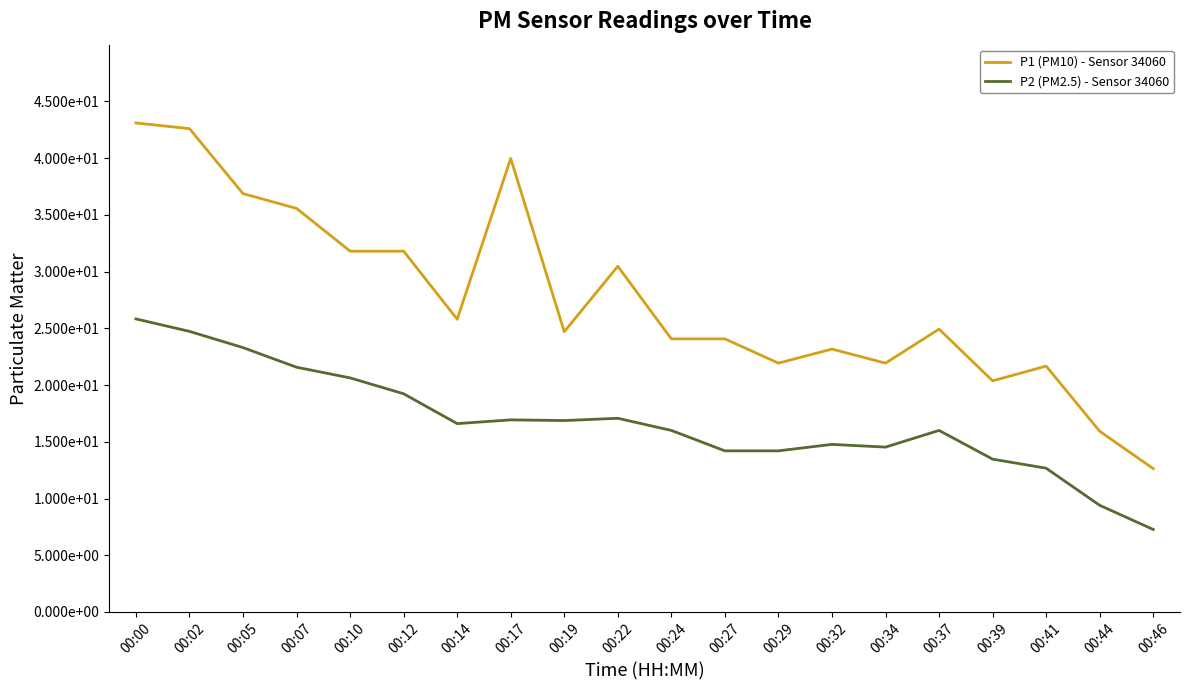

At which category is the sum across all series the highest?

00:00